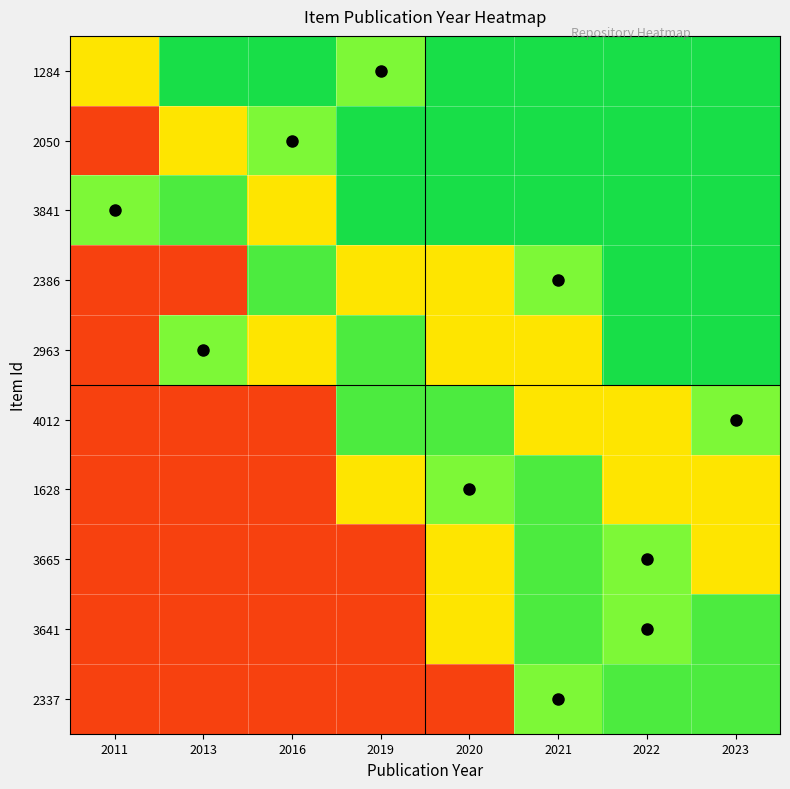

At 2023, list the series in order from smallest to largest.

1628, 3665, 4012, 3641, 2337, 1284, 2050, 3841, 2386, 2963